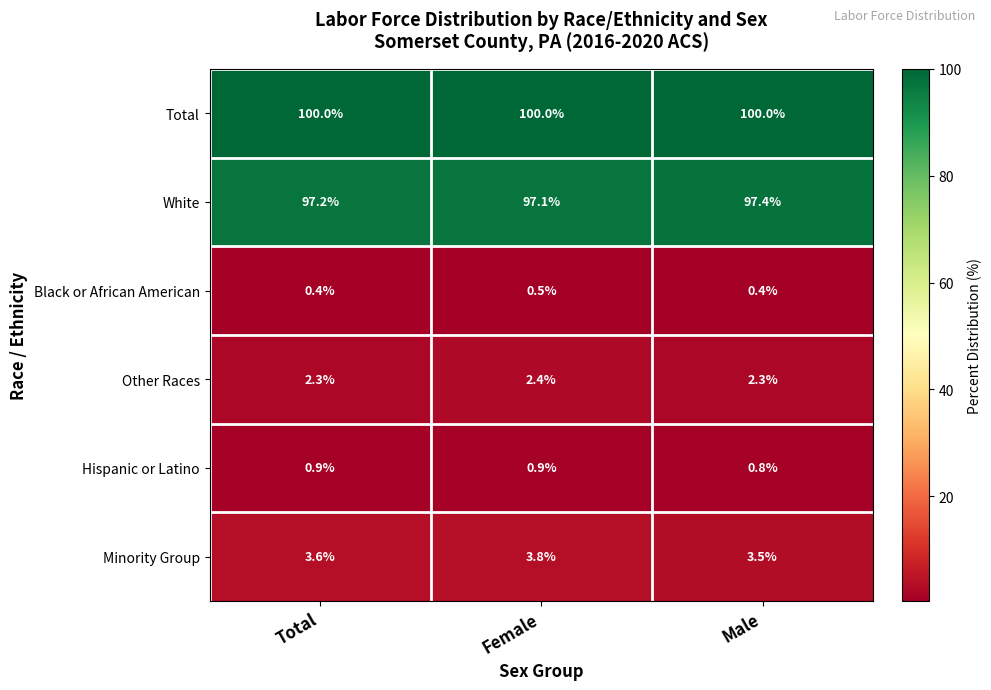

What is the smallest value displayed?

0.4